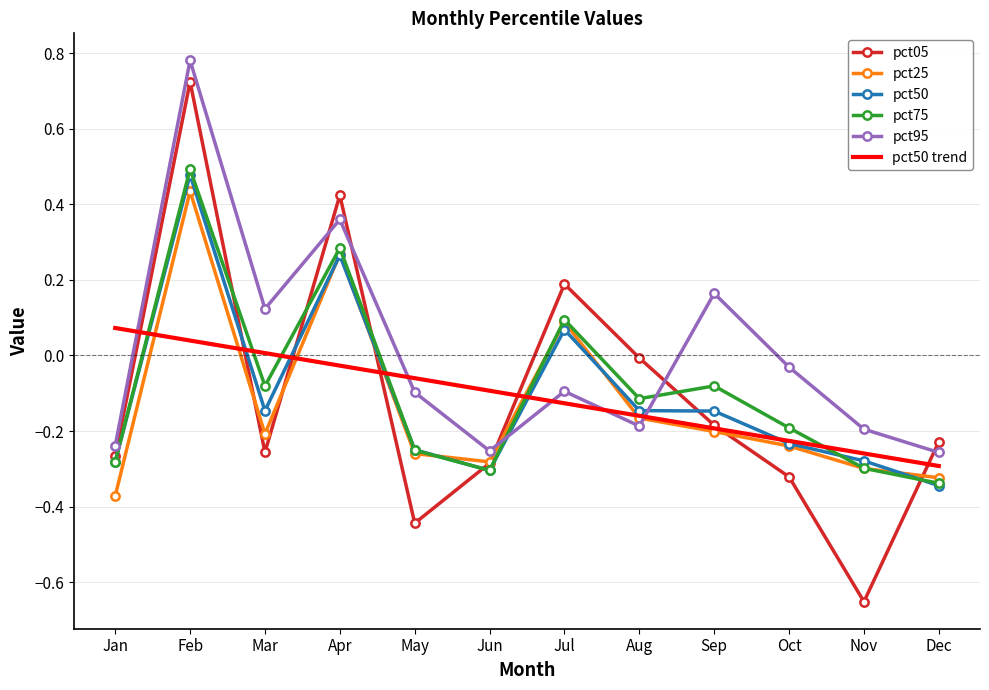

Is it true that pct50 trend equals -0.2 at Aug?

True